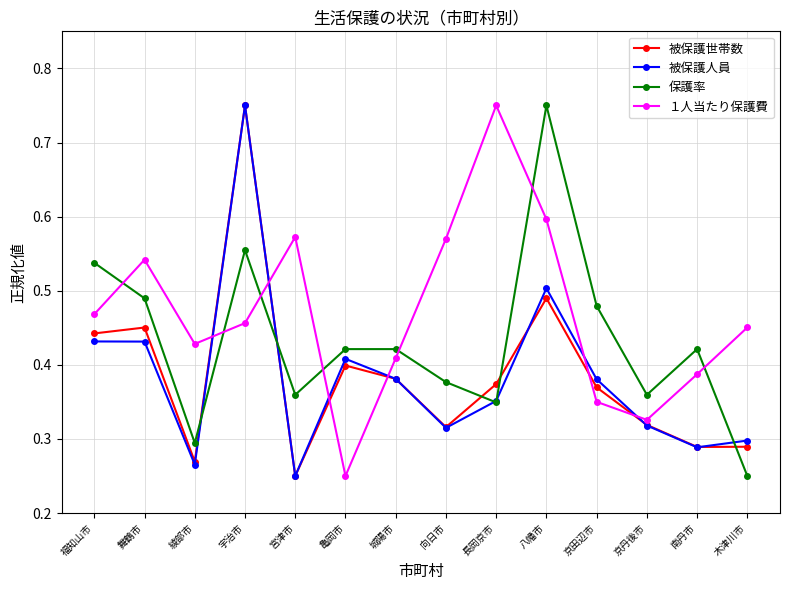

How many interior local valleys does the 被保護人員 series have?

4